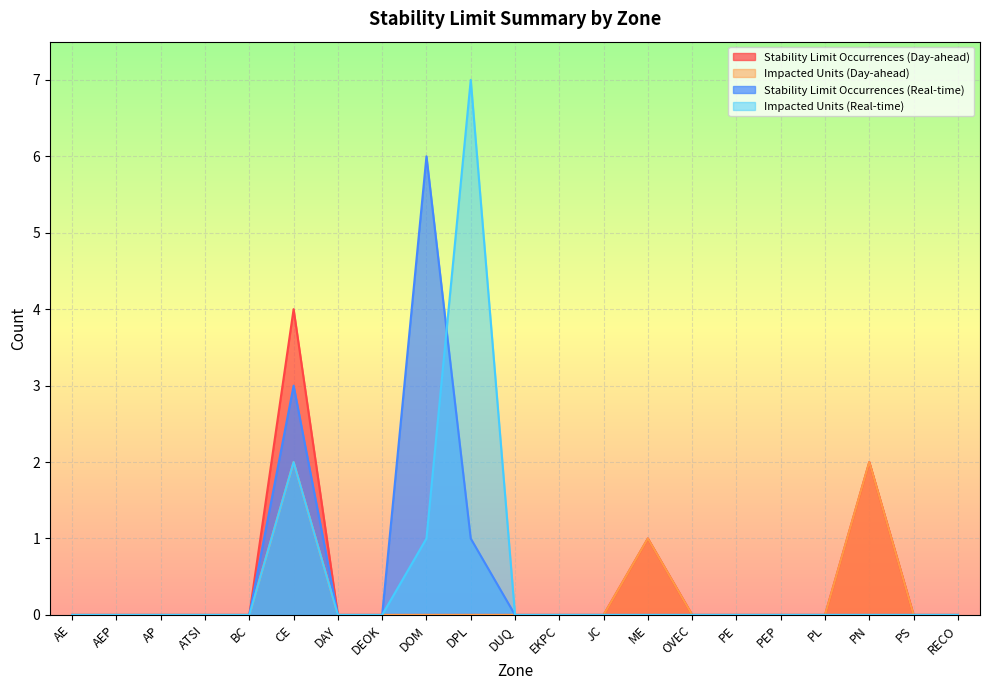

List the labels in order of Stability Limit Occurrences (Real-time) value, largest first.

DOM, CE, DPL, AE, AEP, AP, ATSI, BC, DAY, DEOK, DUQ, EKPC, JC, ME, OVEC, PE, PEP, PL, PN, PS, RECO